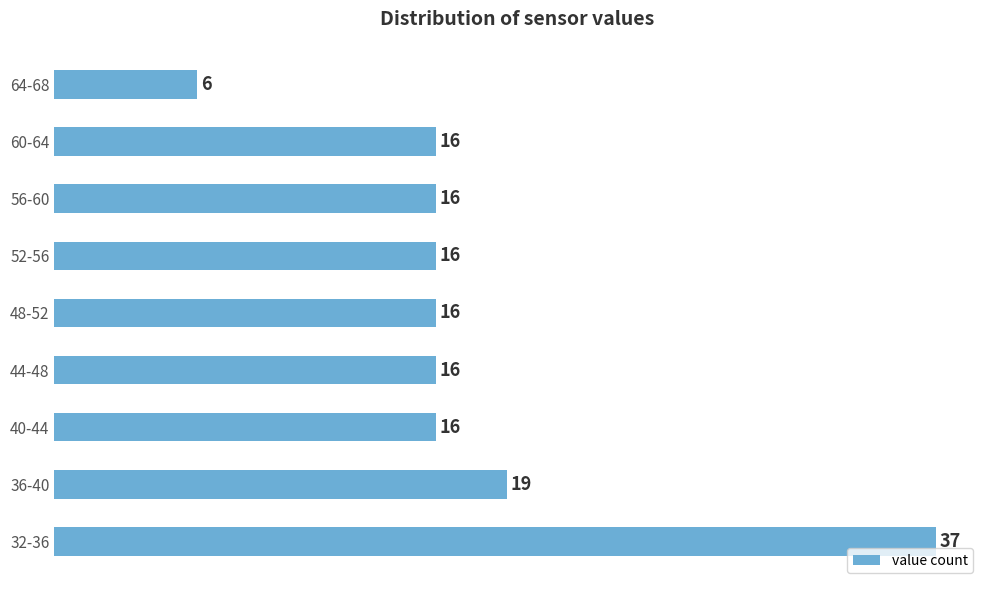

Reading bottom to top, extract all data points from this chart.

37	19	16	16	16	16	16	16	6